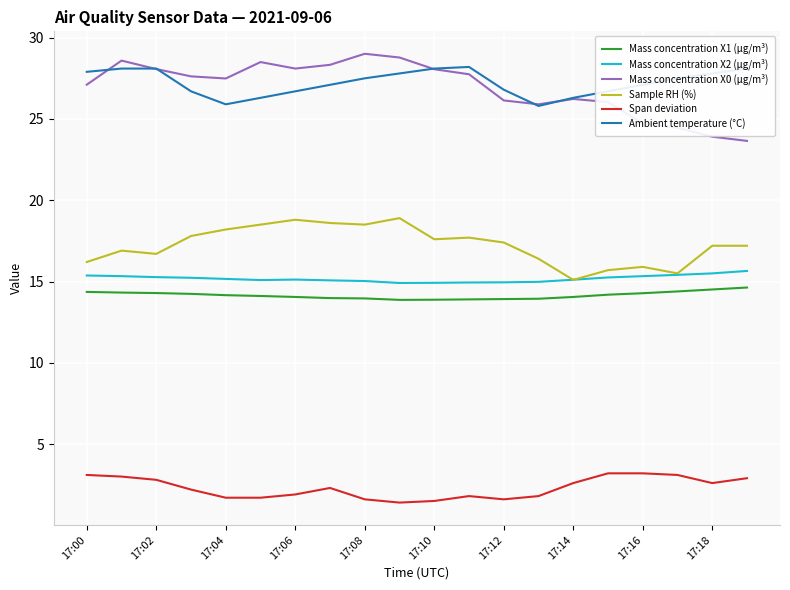

True or false: Mass concentration X1 (μg/m³) and Sample RH (%) intersect in this chart.

False